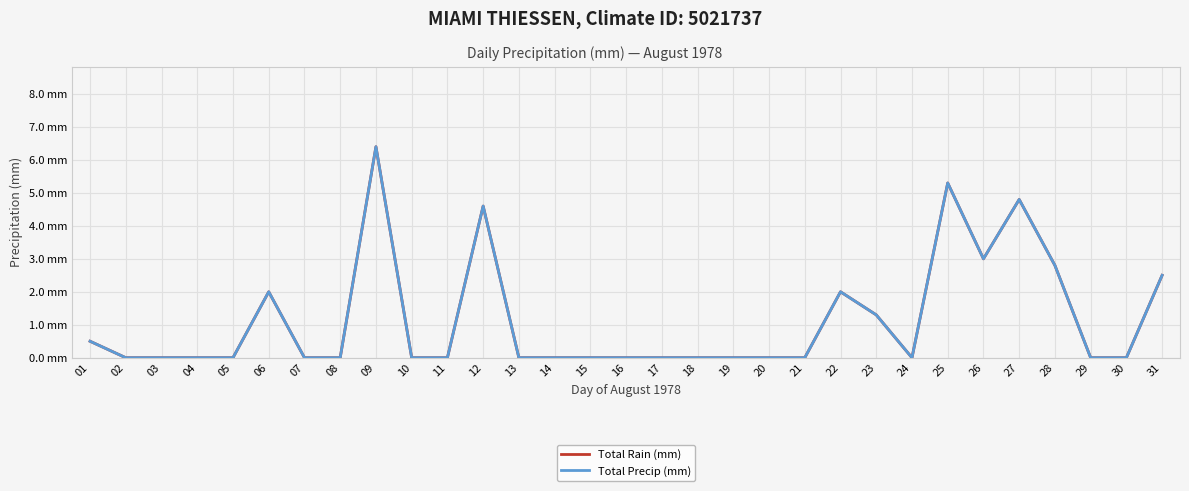

List the labels in order of Total Precip (mm) value, smallest first.

02, 03, 04, 05, 07, 08, 10, 11, 13, 14, 15, 16, 17, 18, 19, 20, 21, 24, 29, 30, 01, 23, 06, 22, 31, 28, 26, 12, 27, 25, 09